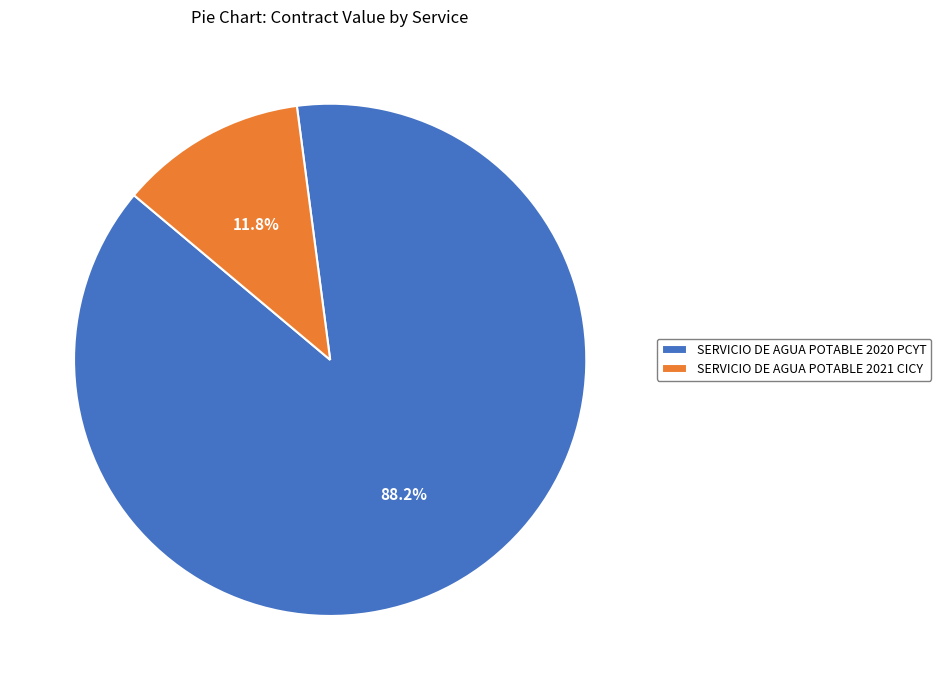

What percentage do SERVICIO DE AGUA POTABLE 2020 PCYT and SERVICIO DE AGUA POTABLE 2021 CICY together represent?

100.0%